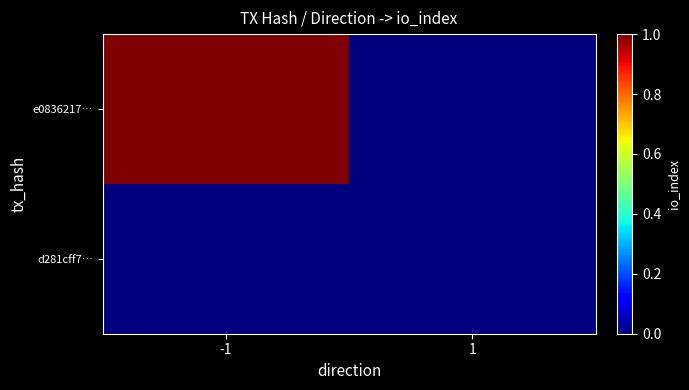

Rank the series at -1 from lowest to highest value.

d281cff7…, e0836217…